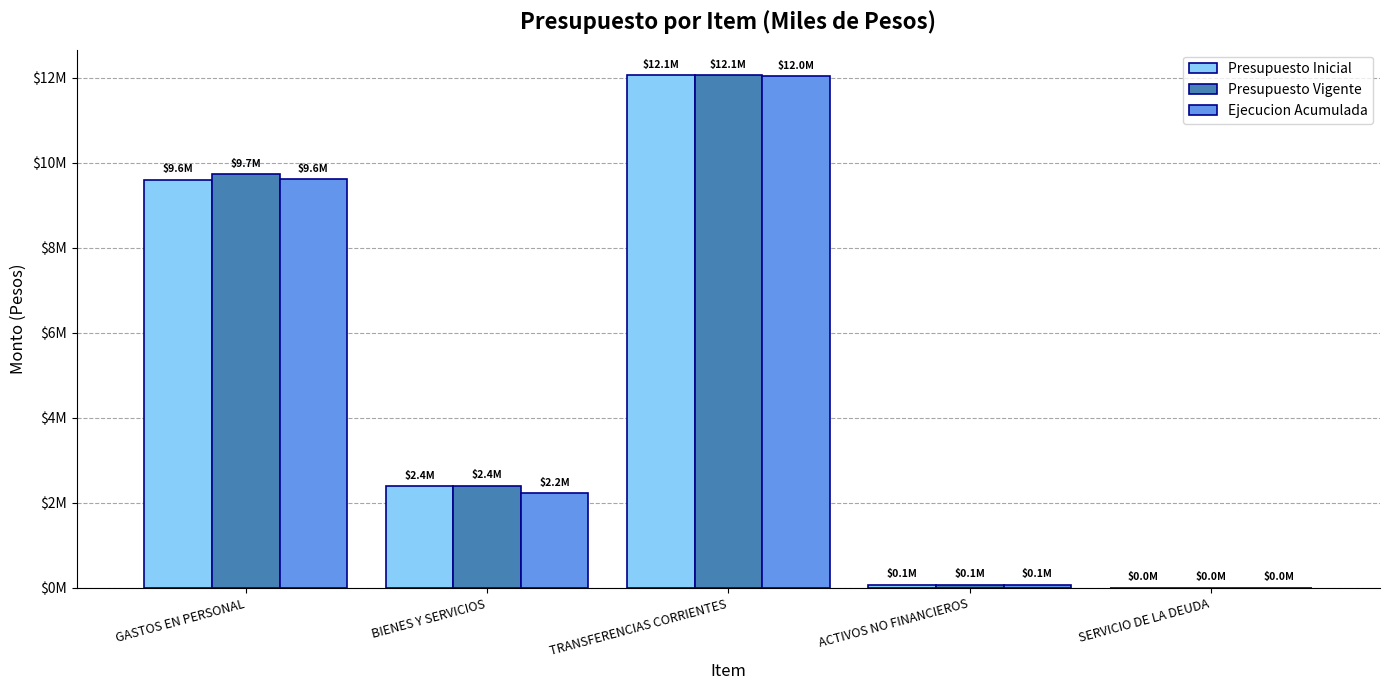

What is the label of the 4th bar from the left?

ACTIVOS NO FINANCIEROS